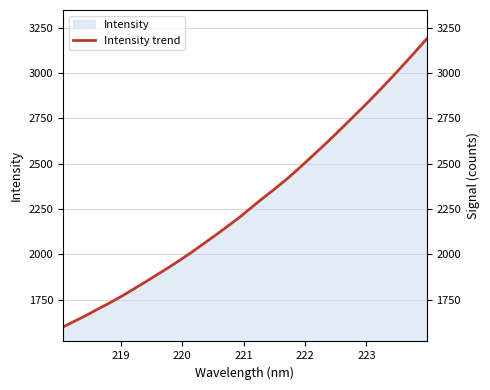

What is the label of the 29th point from the right?

221